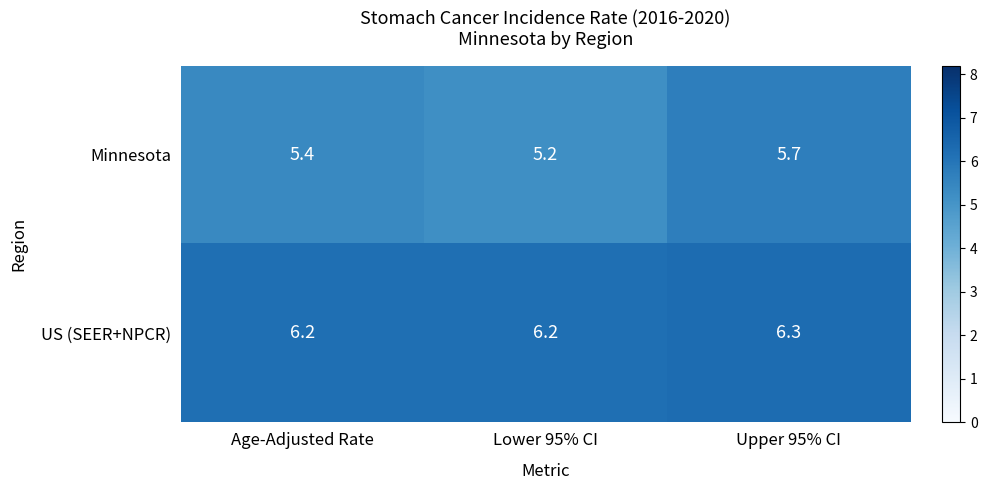

How many distinct data groups are displayed?

2